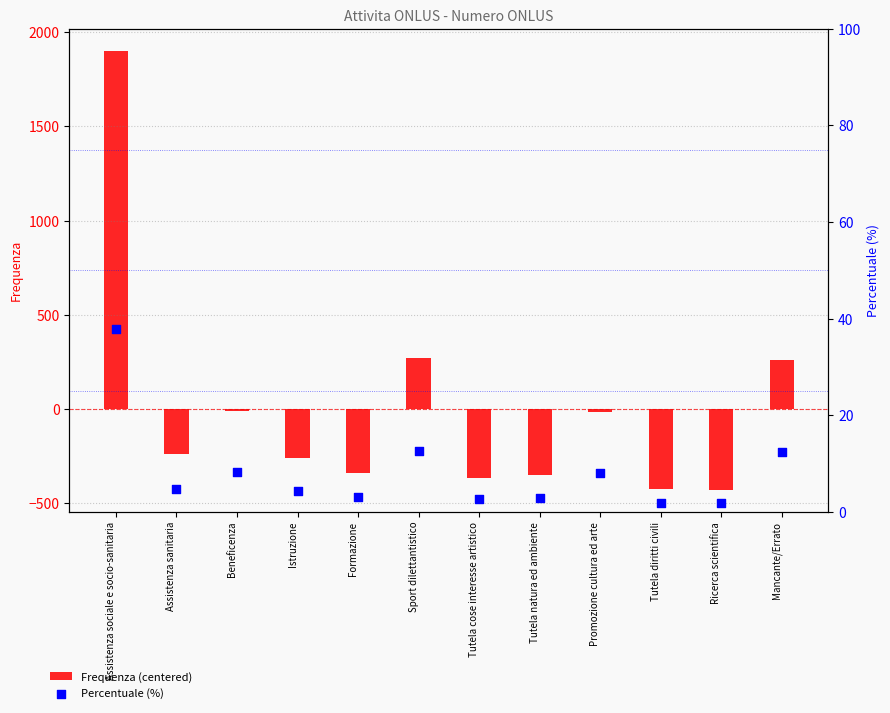

What is the total value across all series at Assistenza sociale e socio-sanitaria?

1938.3